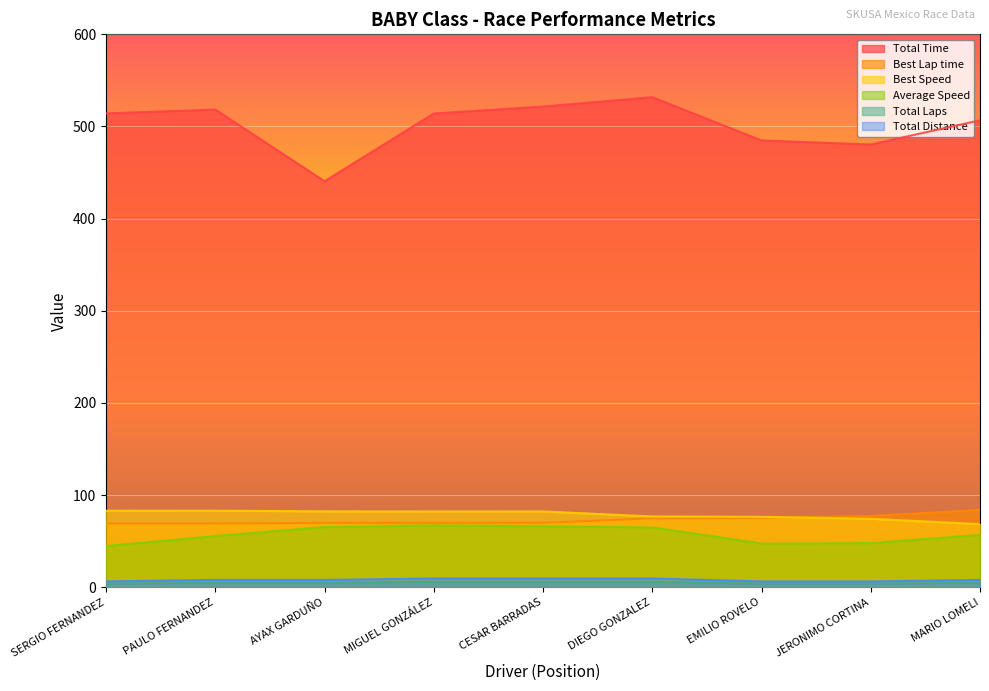

True or false: Best Lap time has a value of 74.9 at DIEGO GONZALEZ.

True